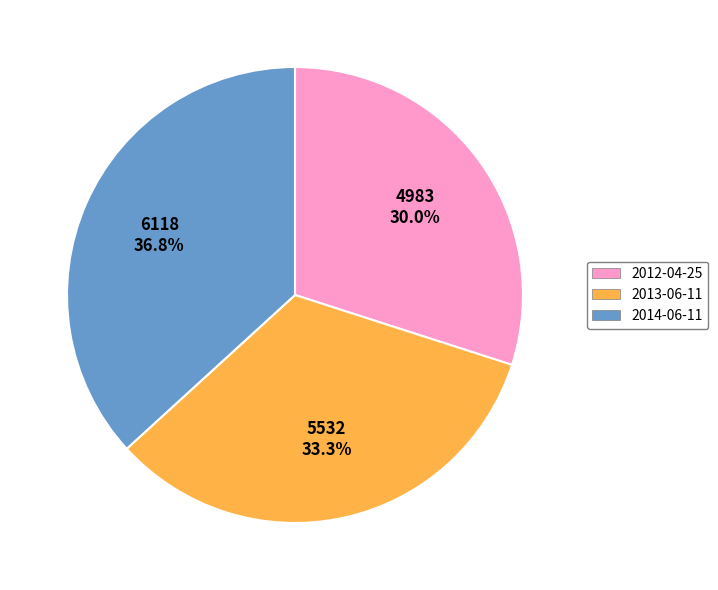

Does 2014-06-11 account for over 50% of the chart?

No